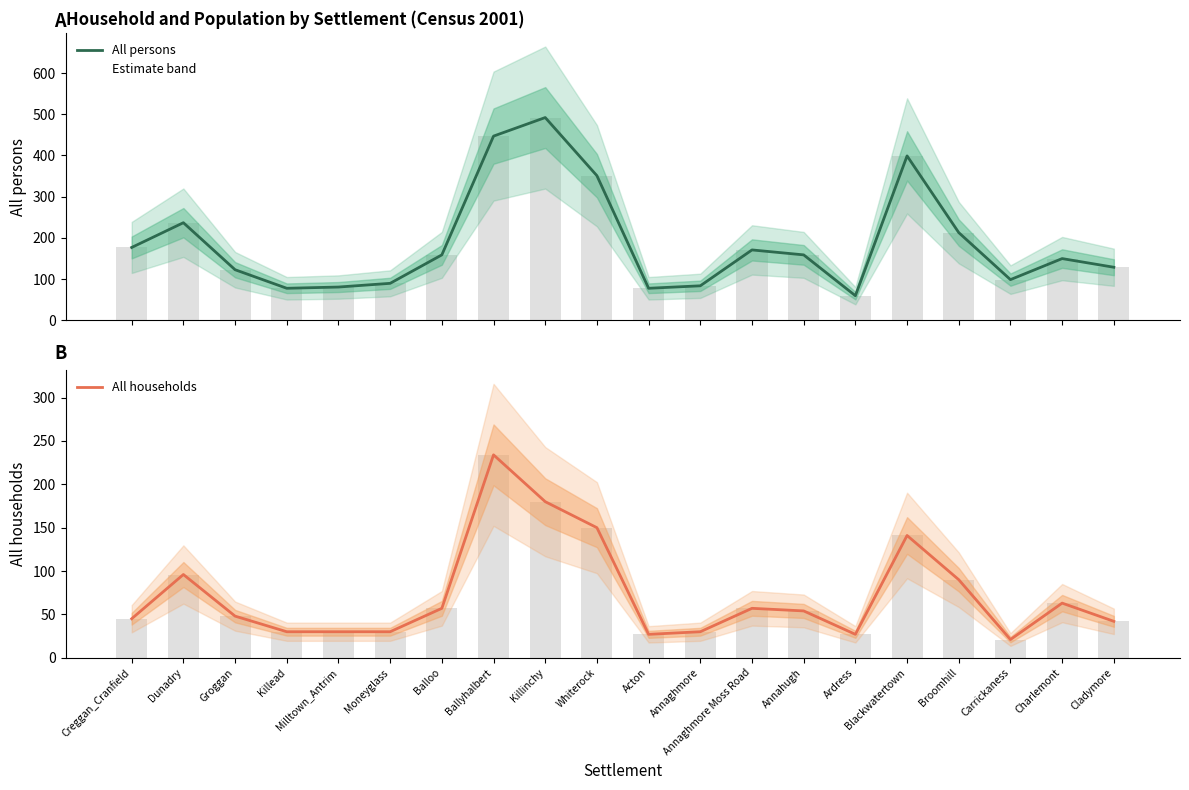

Reading right to left, what are all the values shown in this chart?

All persons: 129	150	99	213	399	60	159	171	84	78	351	492	447	159	90	81	78	123	237	177
All households: 42	63	21	90	141	27	54	57	30	27	150	180	234	57	30	30	30	48	96	45